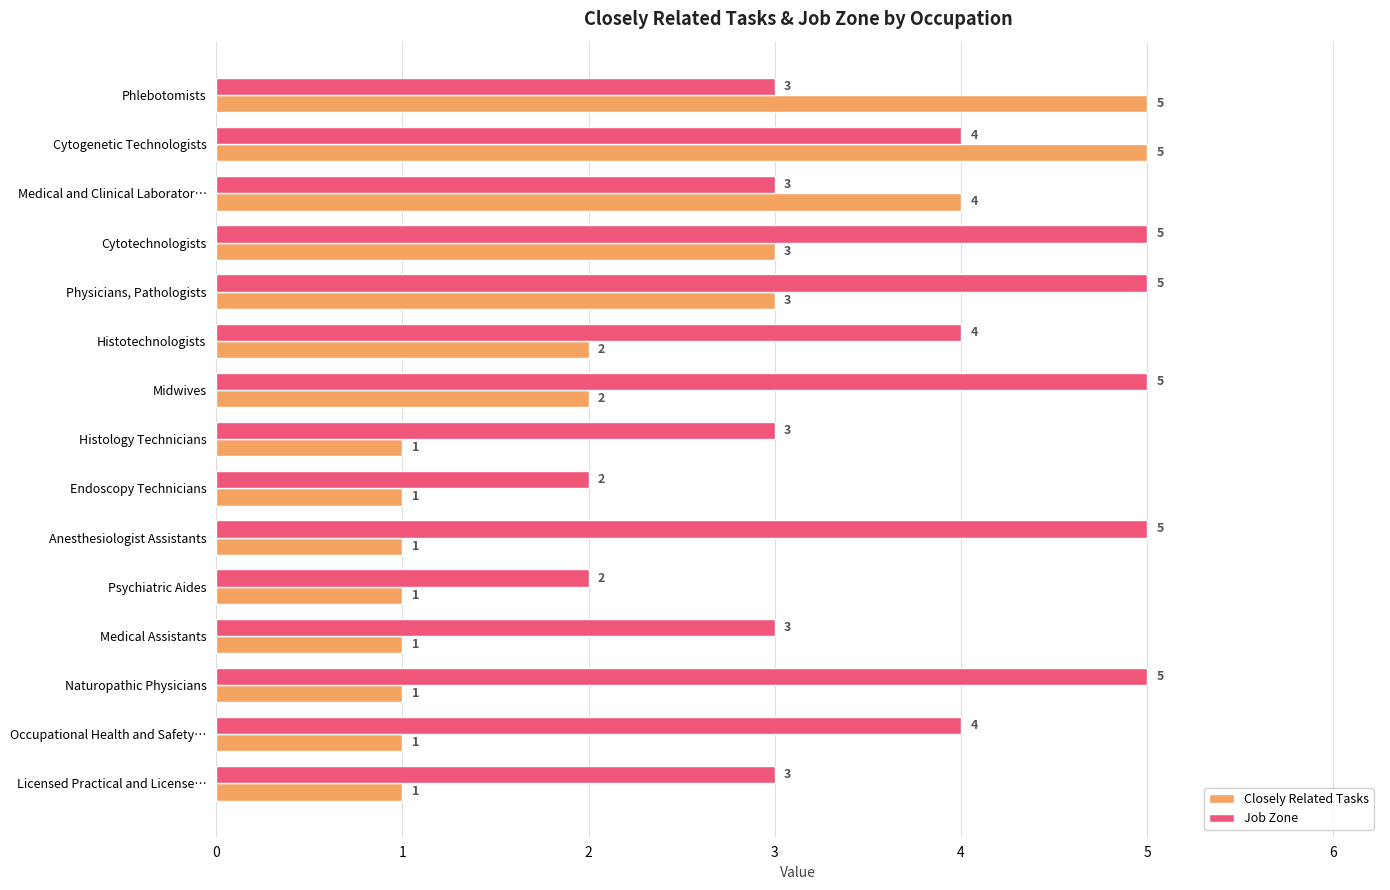

Between Cytogenetic Technologists and Medical Assistants, which series saw the biggest shift?

Closely Related Tasks